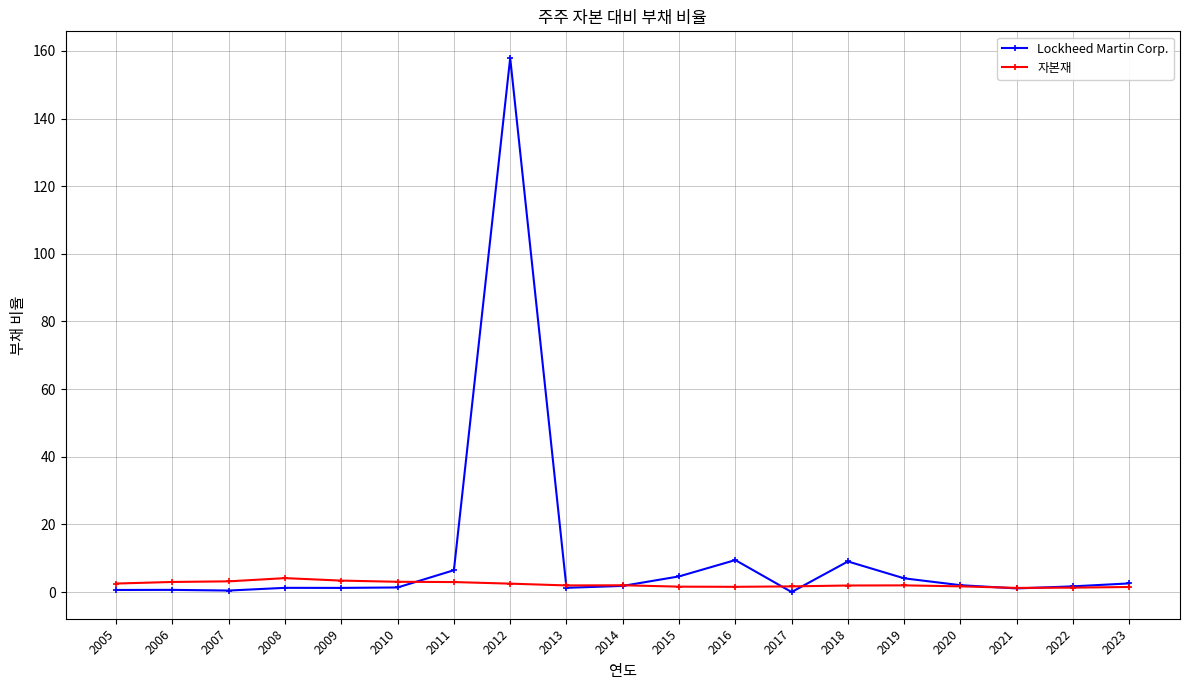

Which category has the highest value in the Lockheed Martin Corp. series?

2012